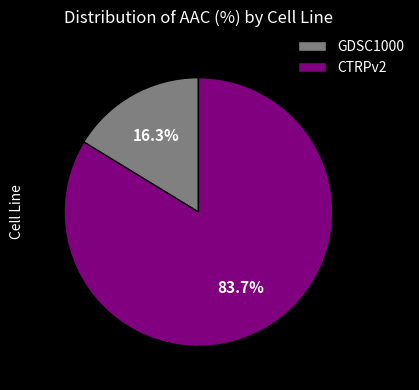

What is the majority slice?

CTRPv2